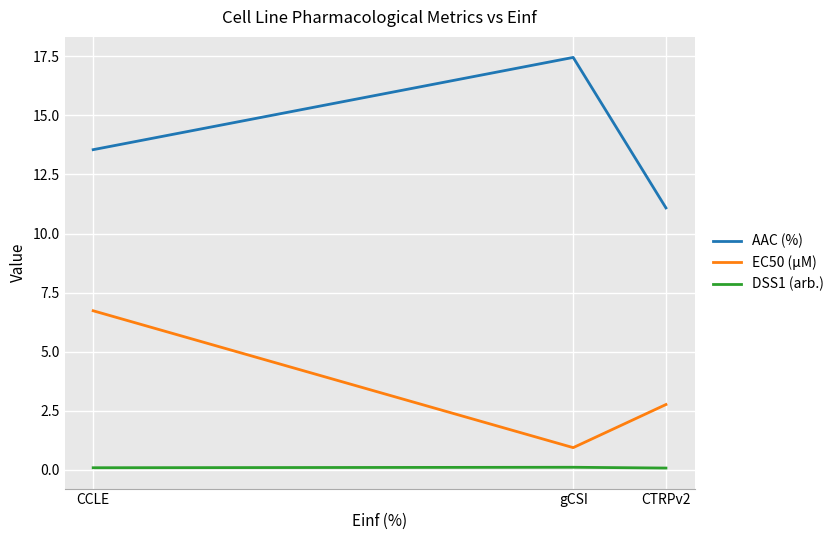

At which label does AAC (%) reach its minimum?

CTRPv2